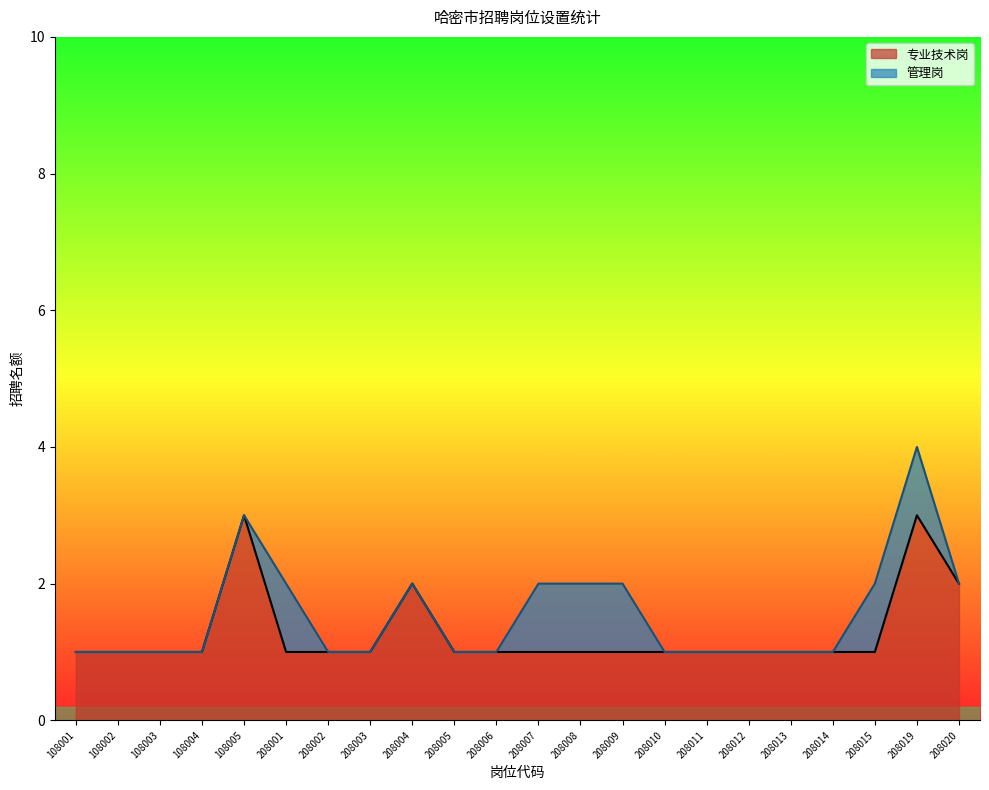

Does the chart have visible grid lines?

No